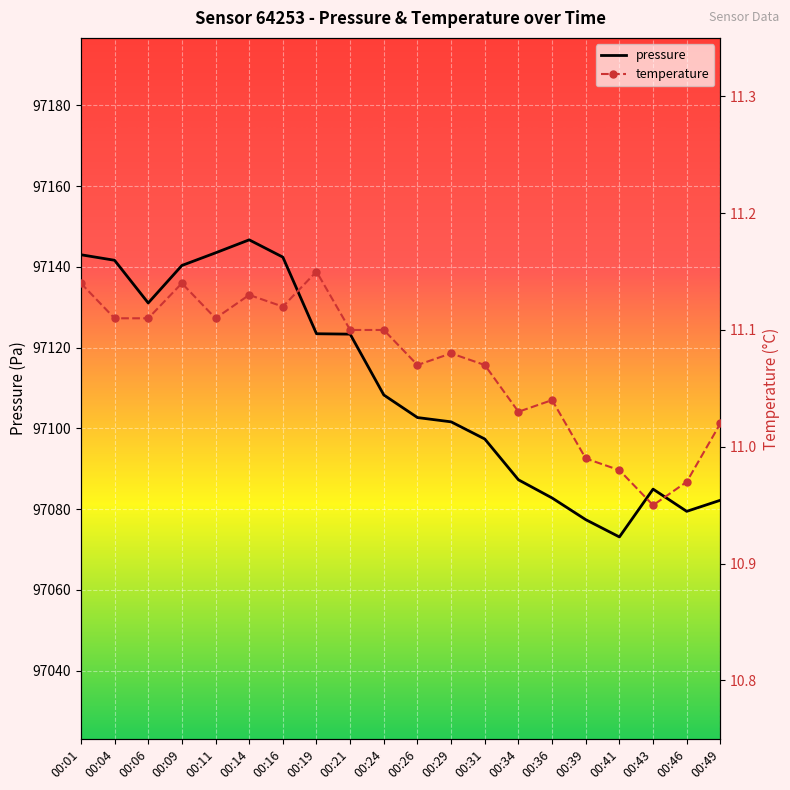

At how many categories does at least one series exceed 49648?

20